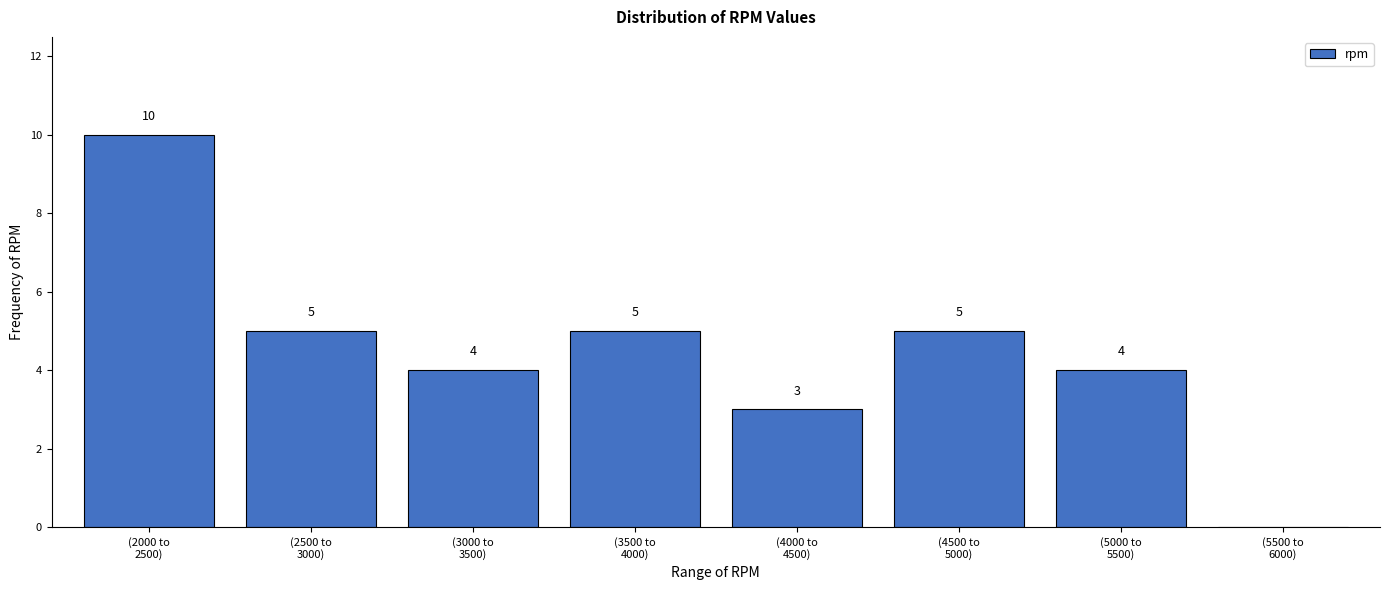

How many values are between 4 and 5?

5